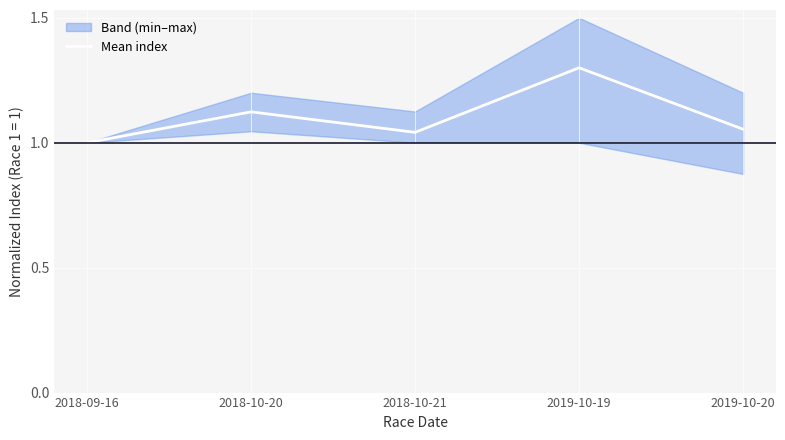

Is this an area chart (filled region under the line)?

No